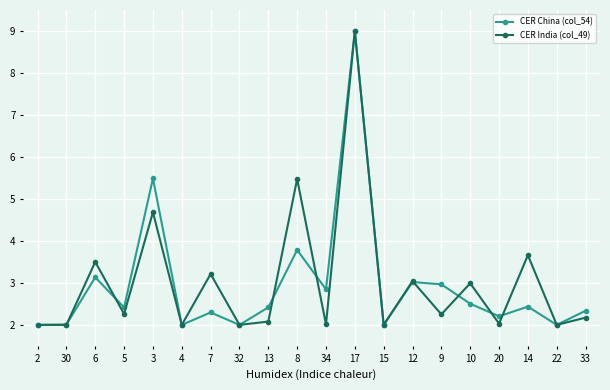

What is the label of the 9th point from the left?

13